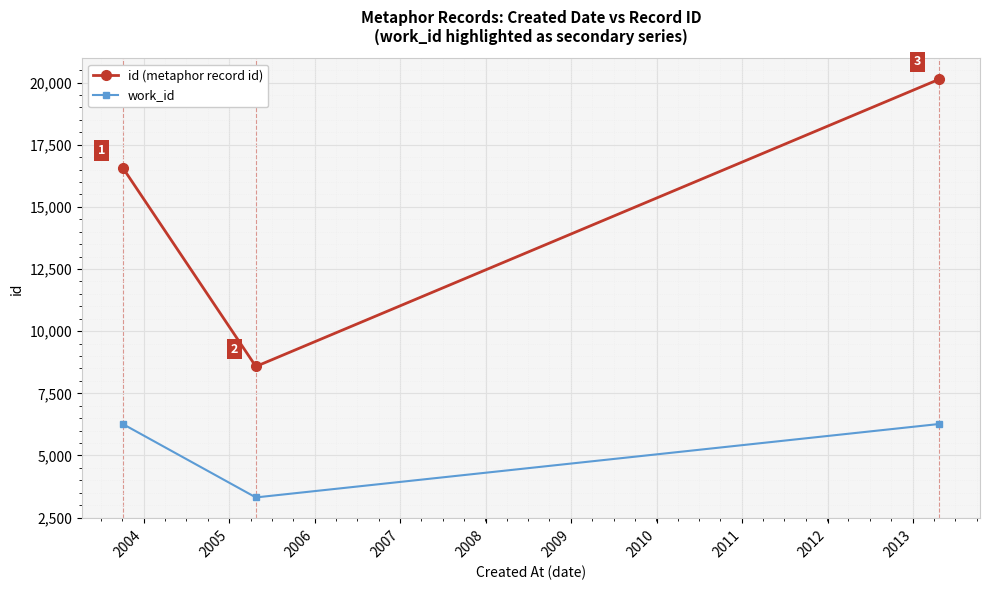

Which series has the widest spread of values?

id (metaphor record id)